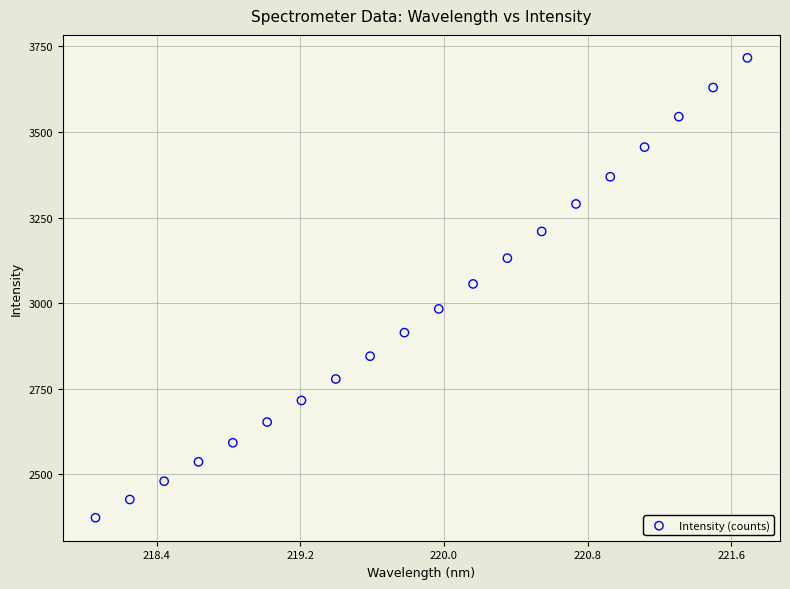

What is the range of Y values (max minus min)?

1343.3